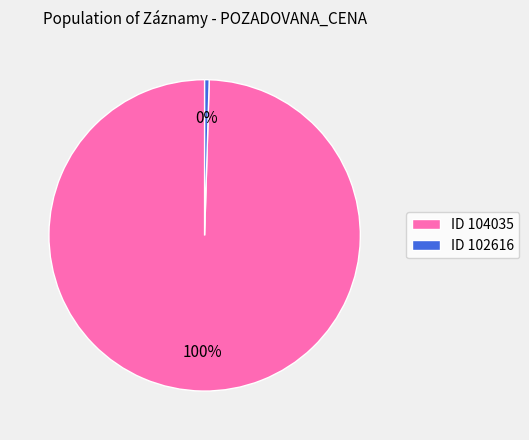

Do ID 104035 and ID 102616 together represent more than half of the pie?

Yes